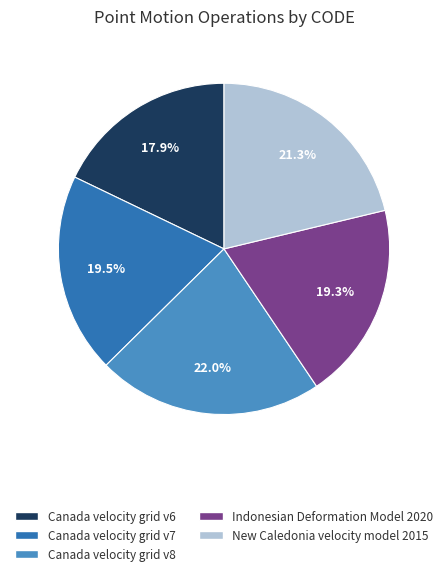

What is the ratio of the value at Canada velocity grid v7 to the value at Indonesian Deformation Model 2020?

1.0